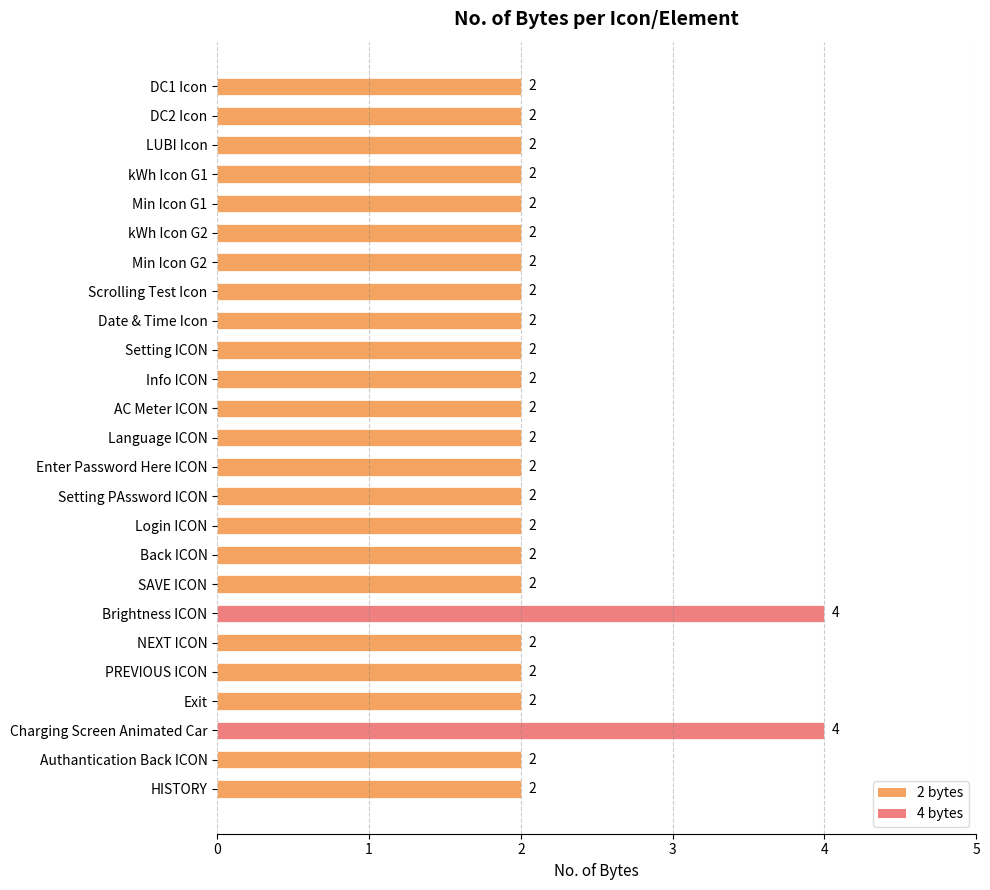

Approximately how many times larger is the value at Scrolling Test Icon compared to Min Icon G1?

1.0